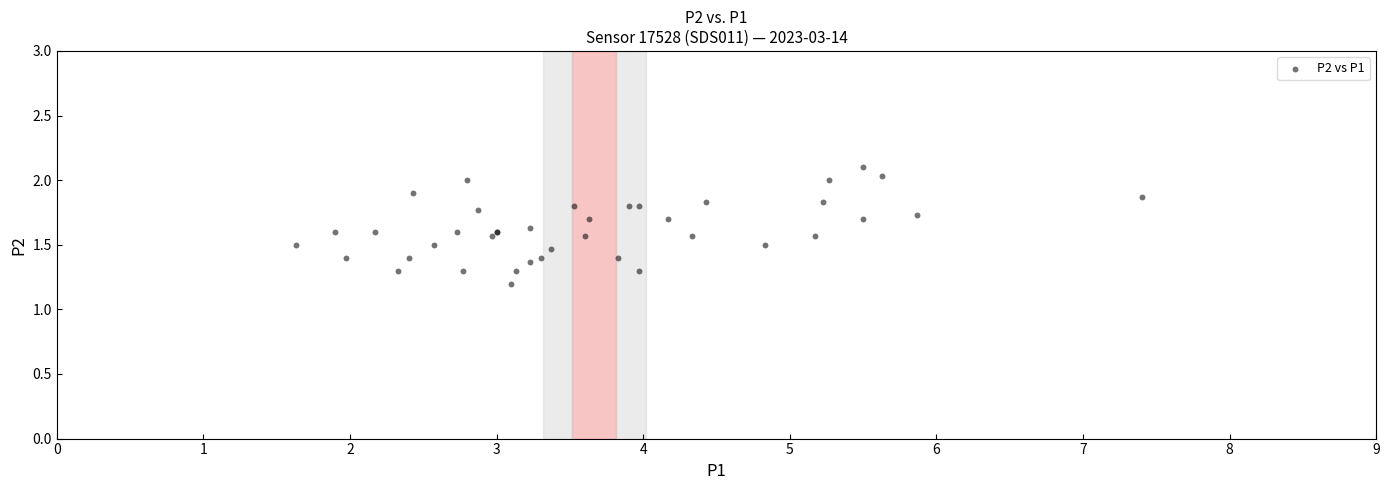

What Y value in the scatter plot is closest to 1?

1.2